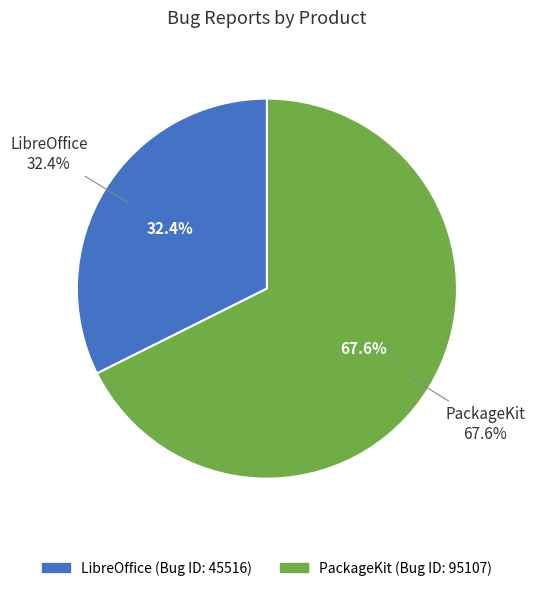

Which slice is the largest?

PackageKit